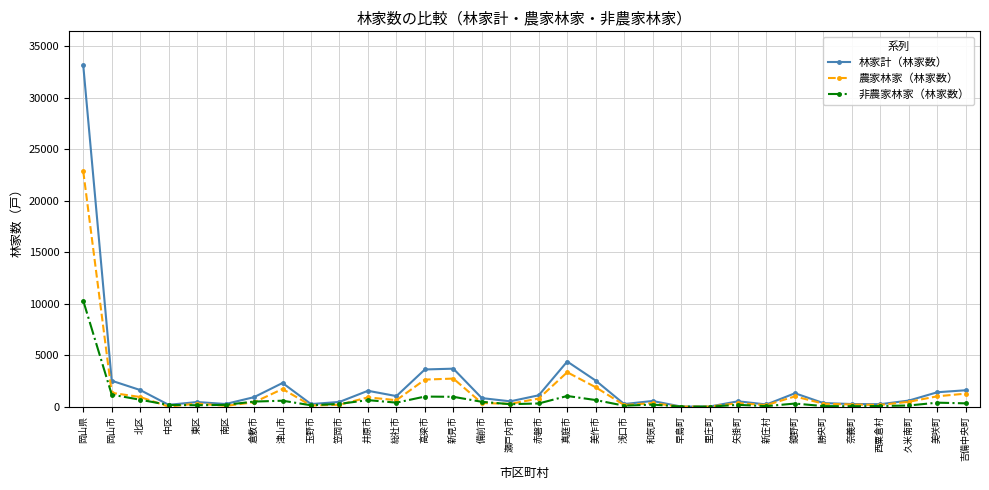

Which series has the largest total across all categories?

林家計（林家数）